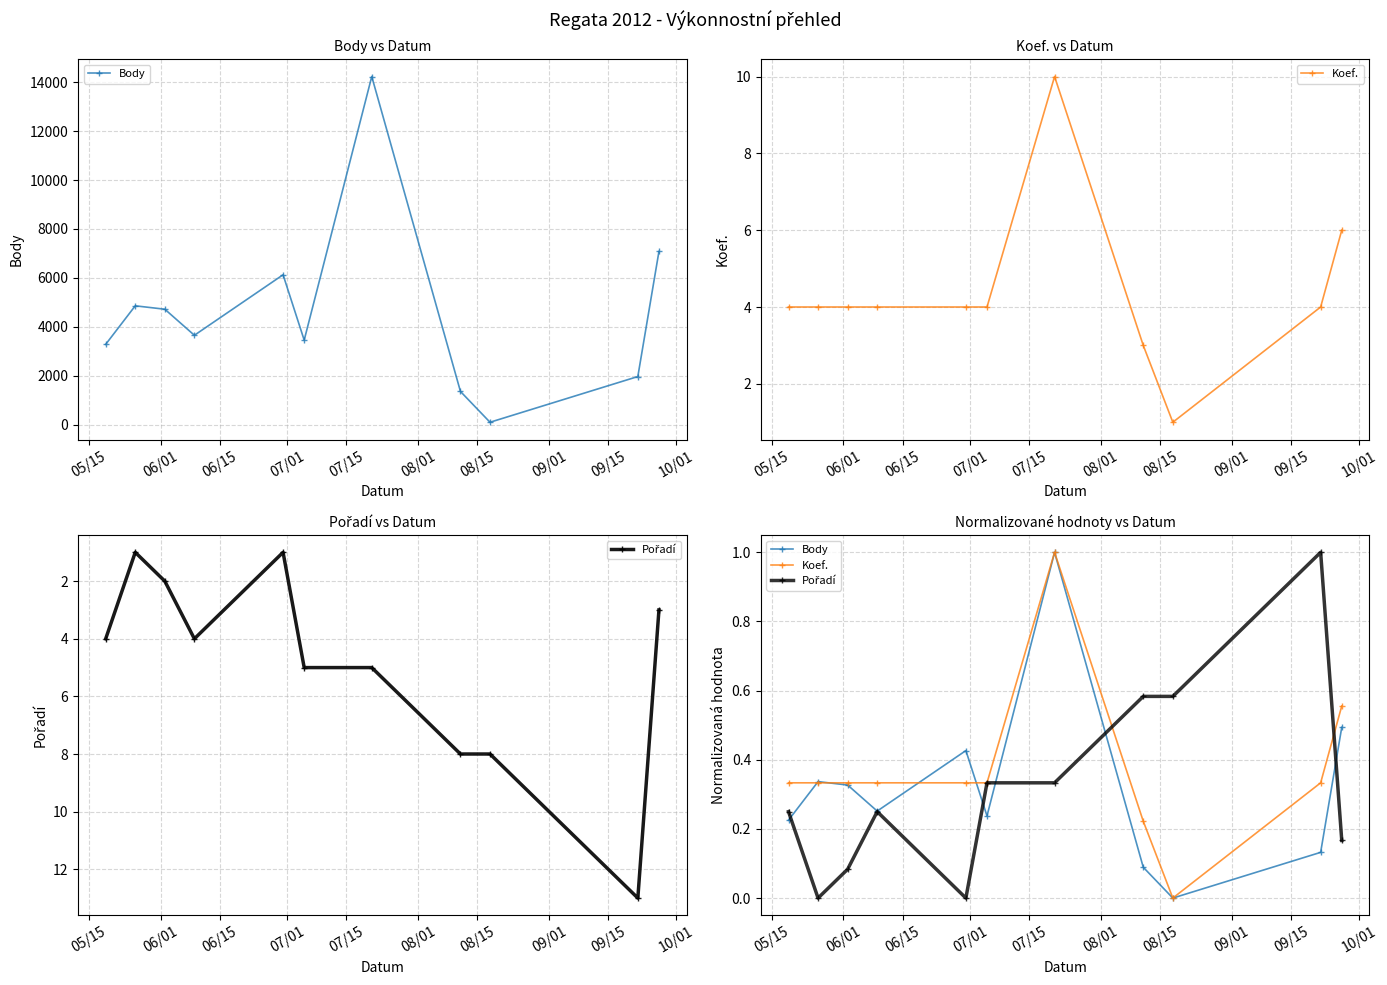

What are all the series names shown in the legend?

Body, Koef., Pořadí